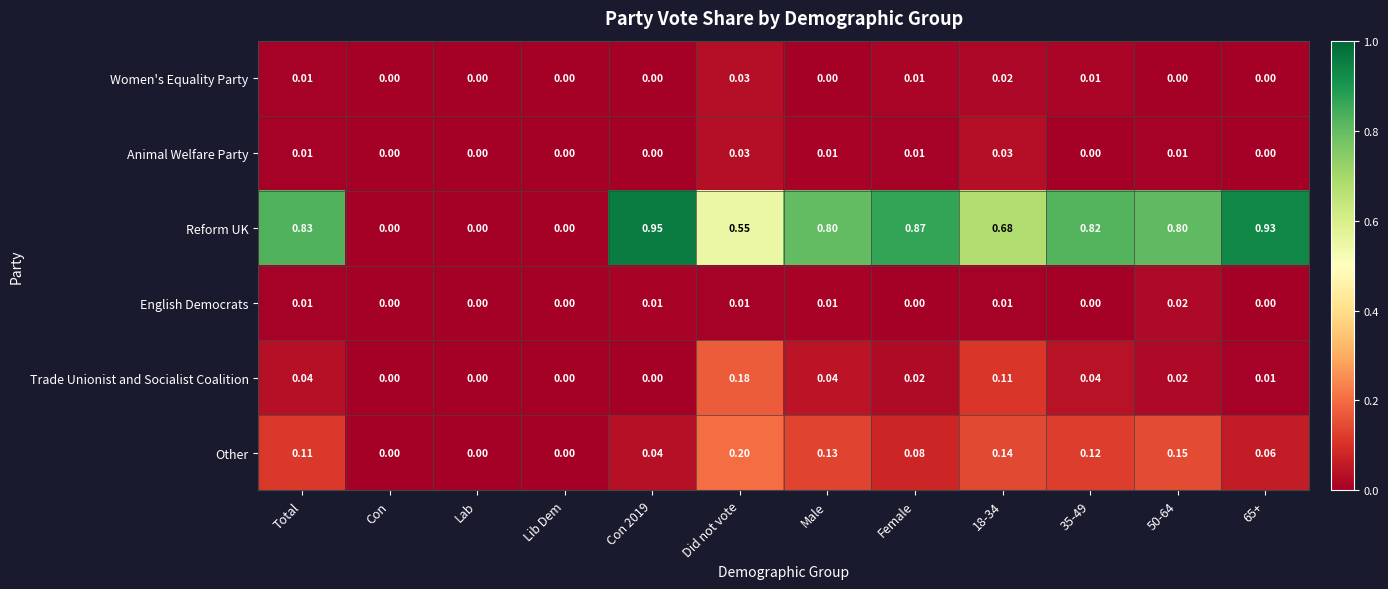

Which series has the largest range (max minus min)?

Reform UK